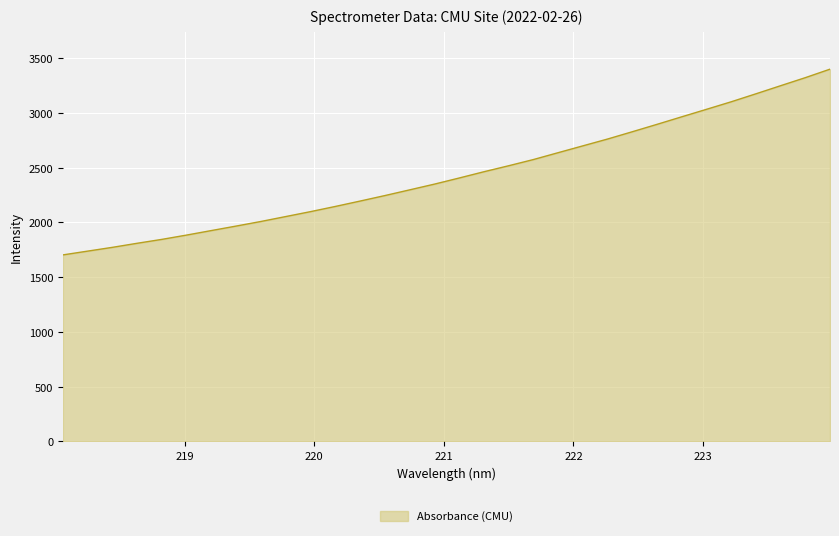

What is the greatest value displayed?

3399.6